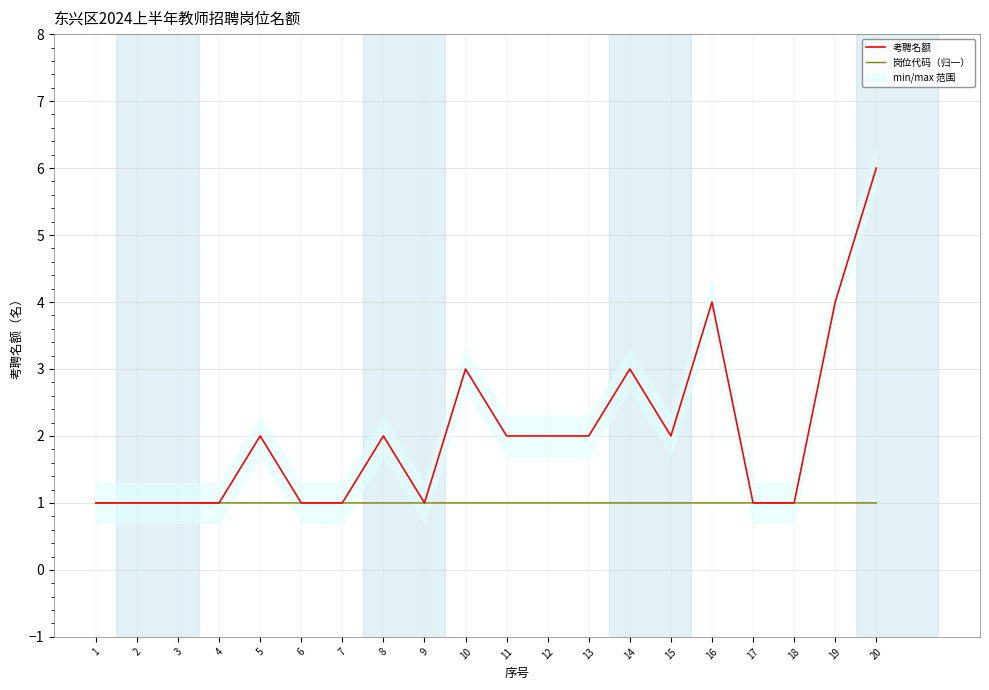

Is the value of 岗位代码（归一） at 18 greater than the value of 考聘名额 at 1?

Yes